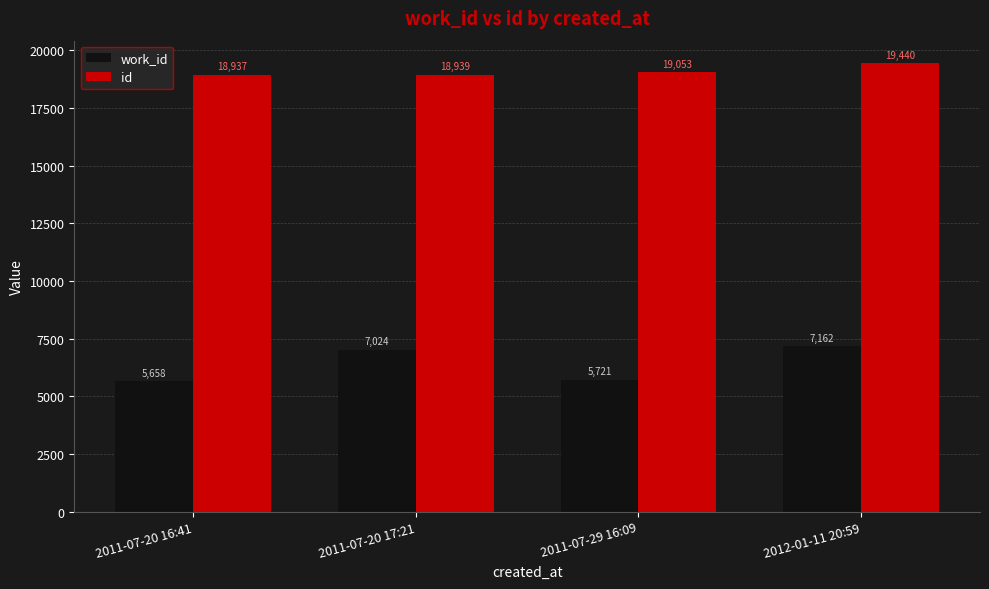

What is the approximate value of id at 2011-07-29 16:09?

19053